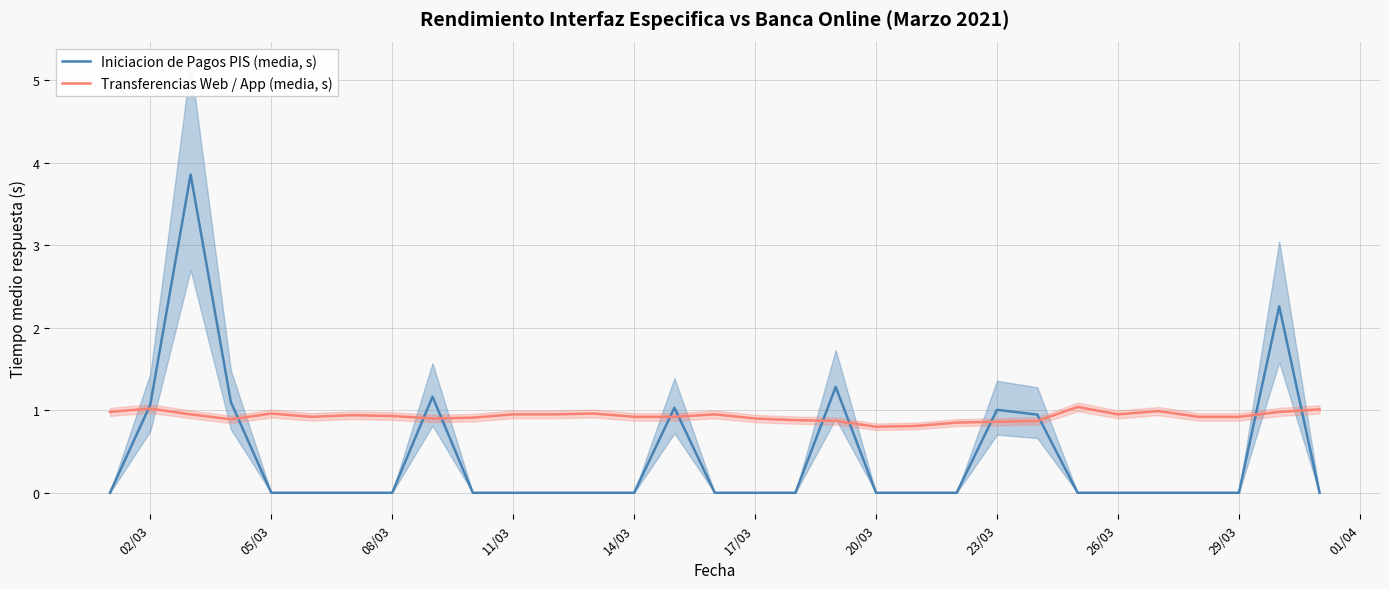

What is the highest value of the Iniciacion de Pagos PIS (media, s) series?

3.9